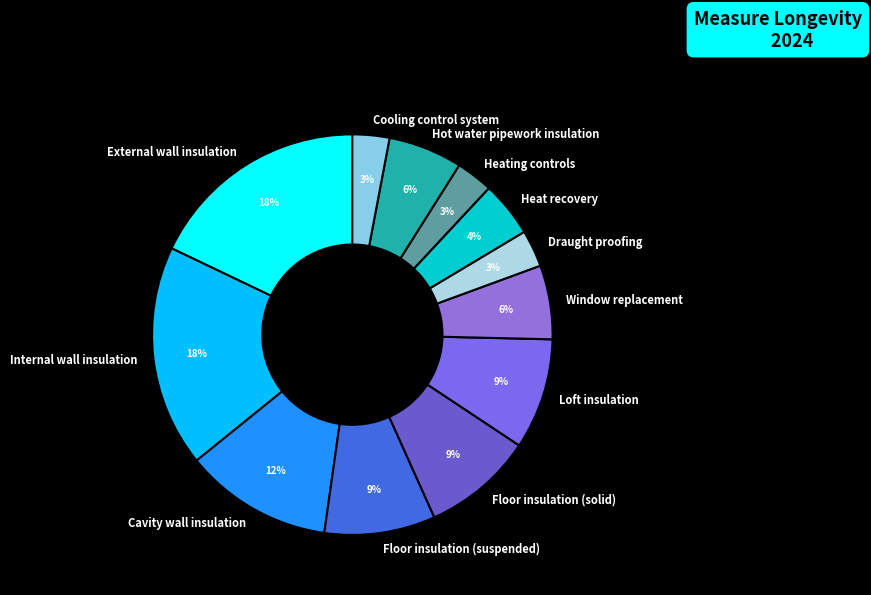

Is the sum of Heating controls and Cooling control system greater than half?

No